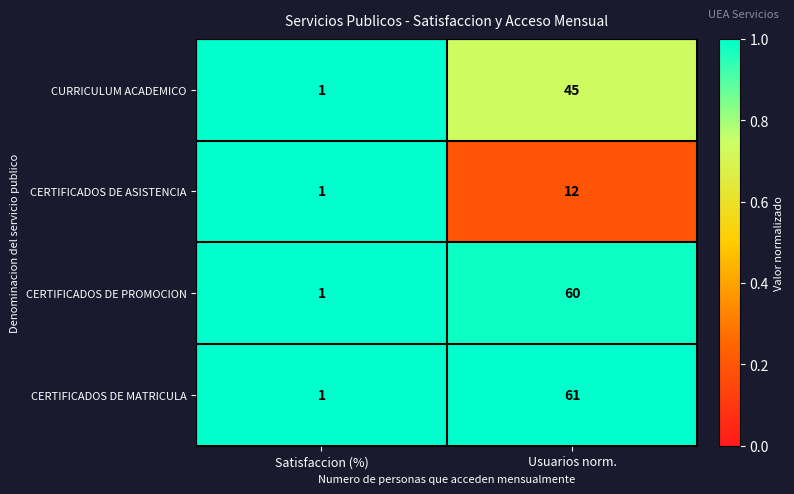

Which category has the highest value across all series?

Usuarios norm.